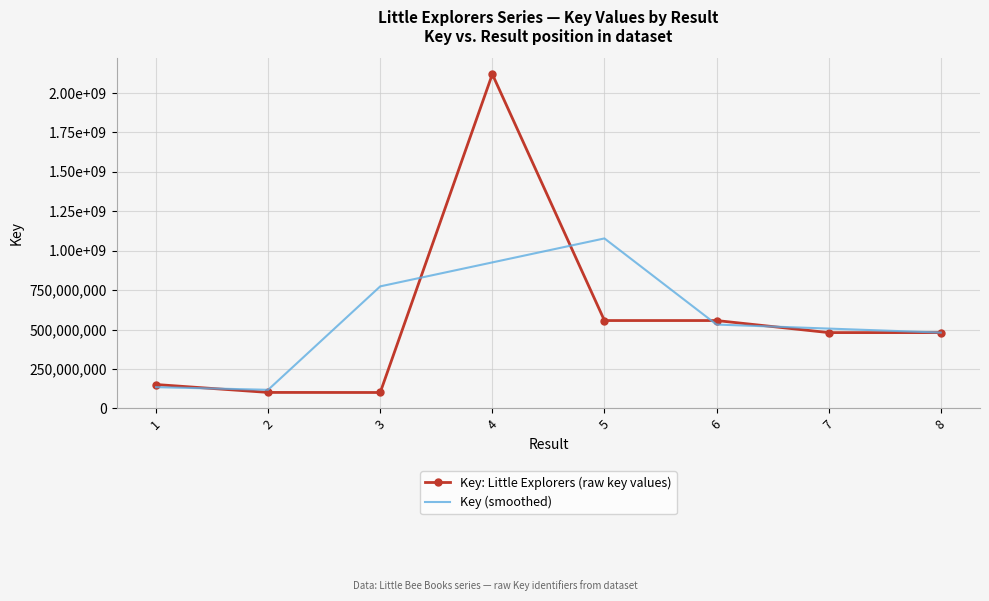

What are all the series names shown in the legend?

Key: Little Explorers (raw key values), Key (smoothed)